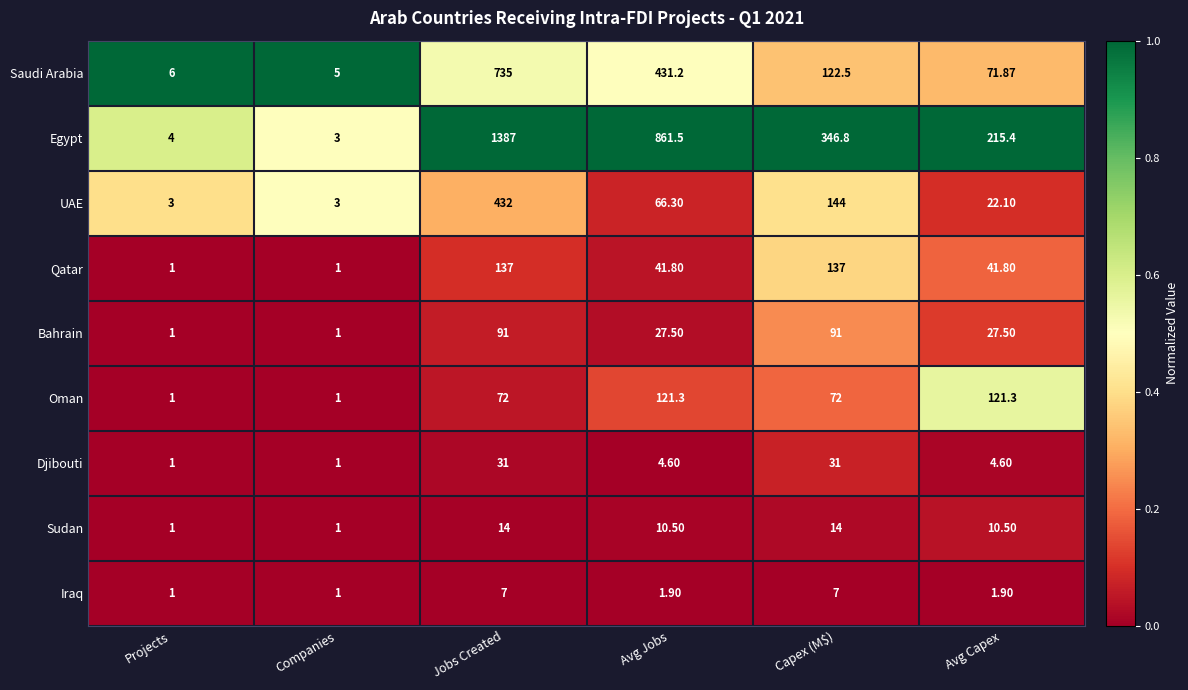

What is the maximum value shown in the chart?

1387.0